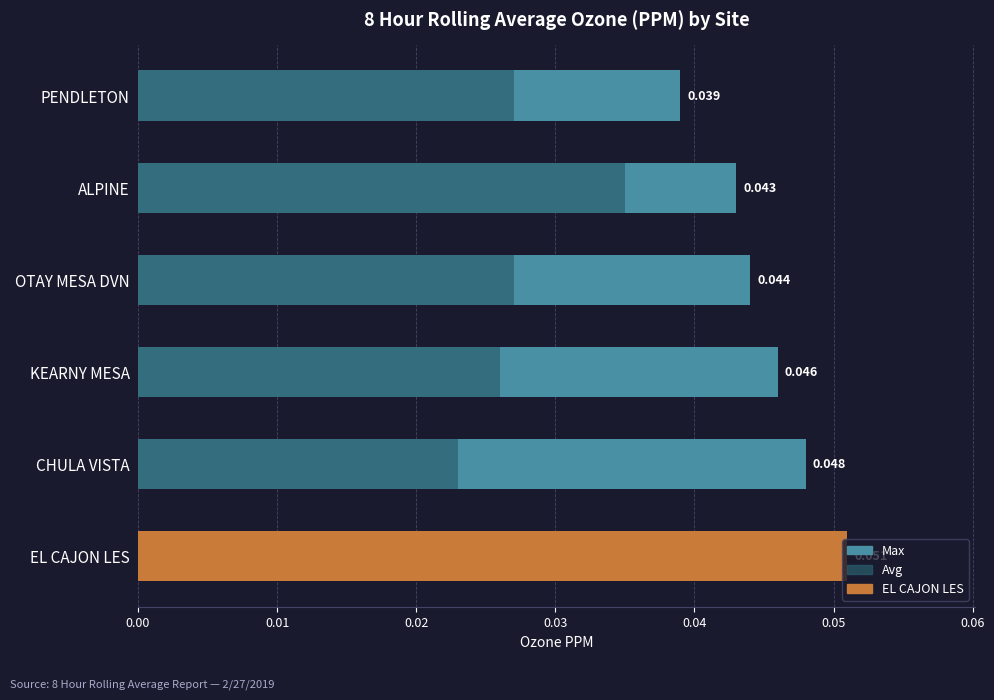

What is the total value across all series at 0.03?

0.1